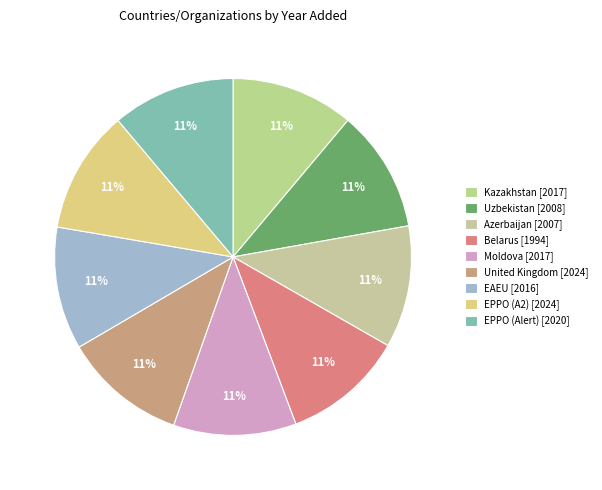

Is there any slice that represents more than half of the pie?

No